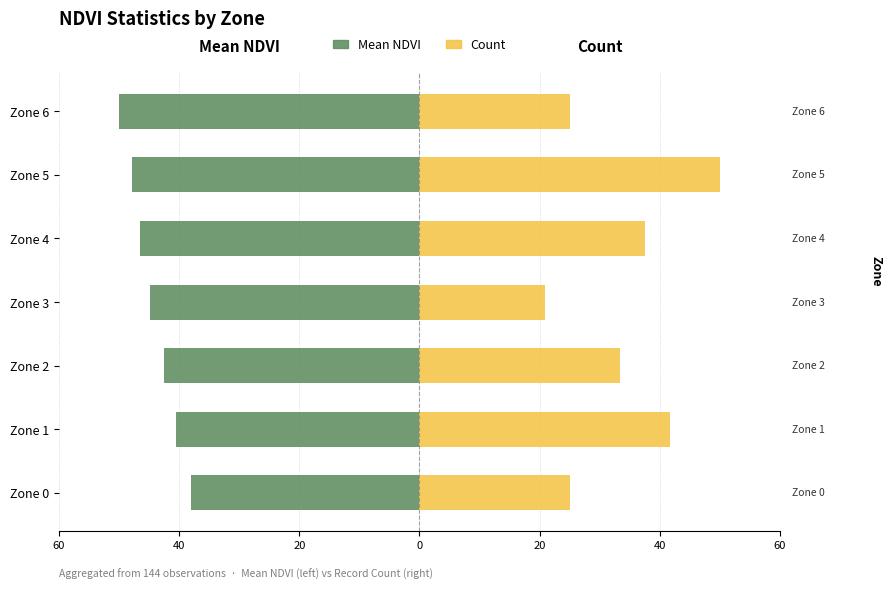

How many values in the Mean NDVI series exceed -44?

3